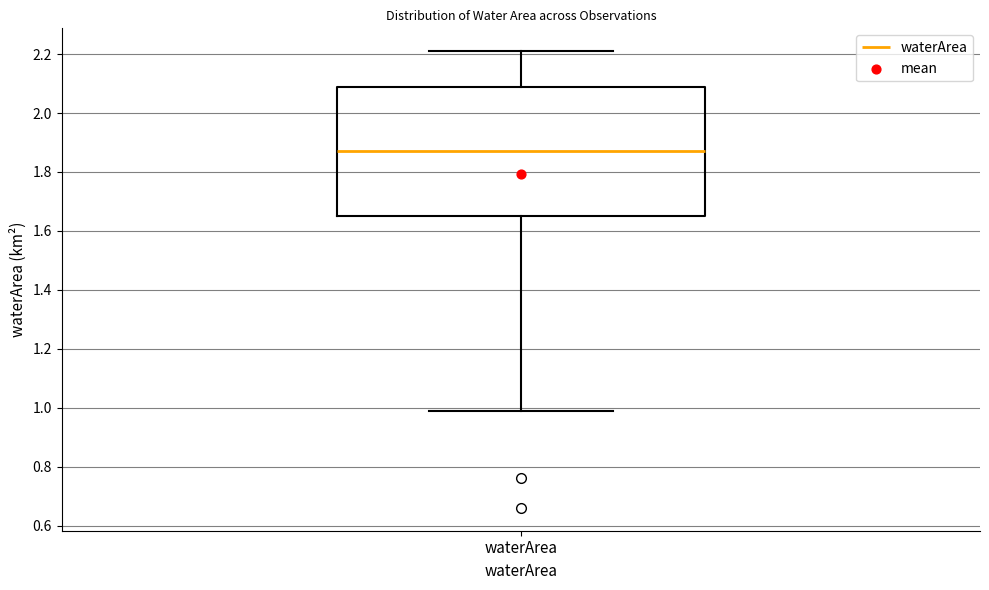

Transcribe this box plot: give where the median line is, the range the box spans, and where the two whiskers end, as read against the y-axis. The values are not printed on the chart, so give them approximately, as read against the axis.

median 1.88, box 1.66 to 2.10, whiskers 1.00 to 2.22